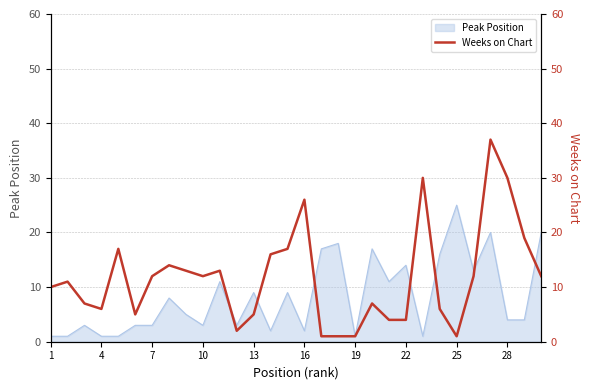

What is the average value?

12